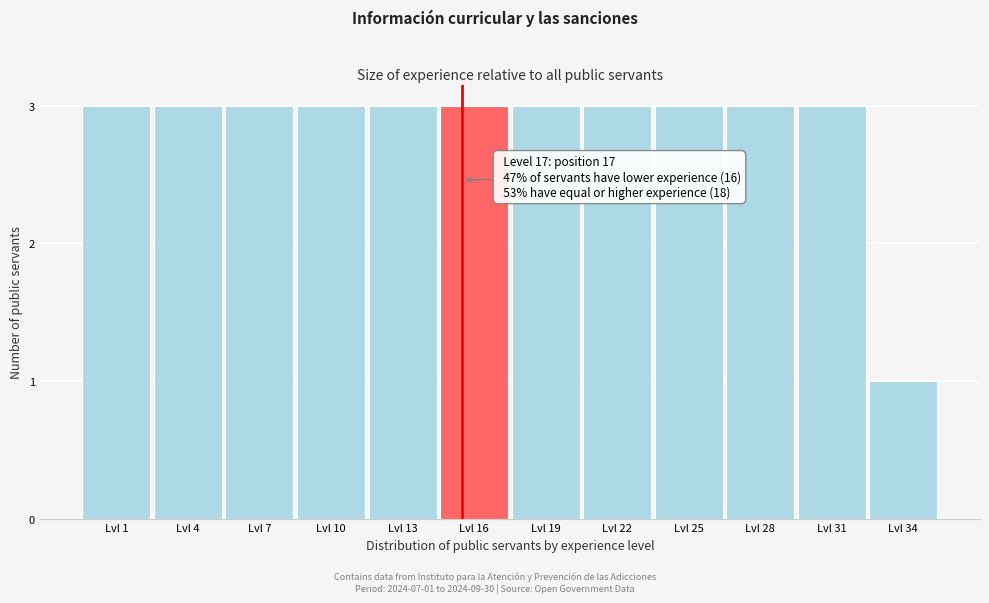

Reading left to right, extract all data points from this chart.

Lvl 1=3	Lvl 4=3	Lvl 7=3	Lvl 10=3	Lvl 13=3	Lvl 16=3	Lvl 19=3	Lvl 22=3	Lvl 25=3	Lvl 28=3	Lvl 31=3	Lvl 34=1